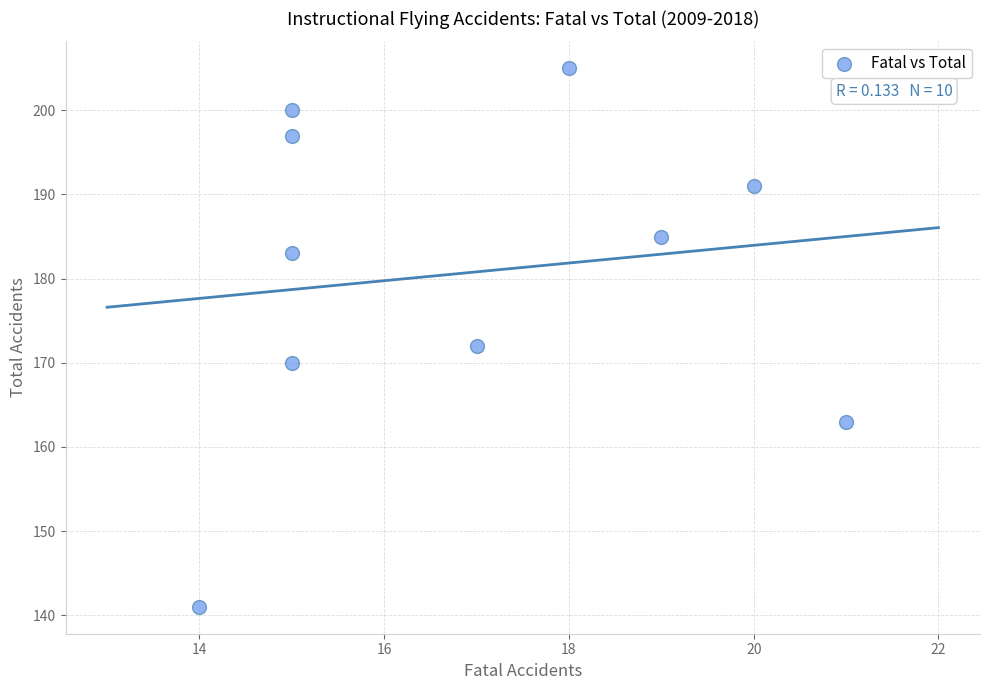

What is the range of Y values (max minus min)?

64